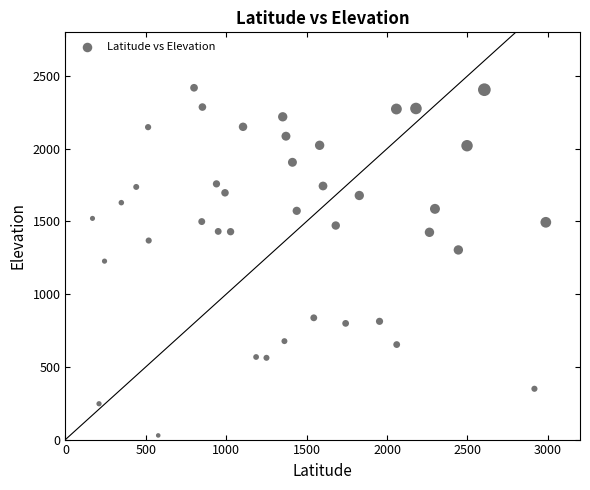

What is the range of Y values (max minus min)?

2390.2